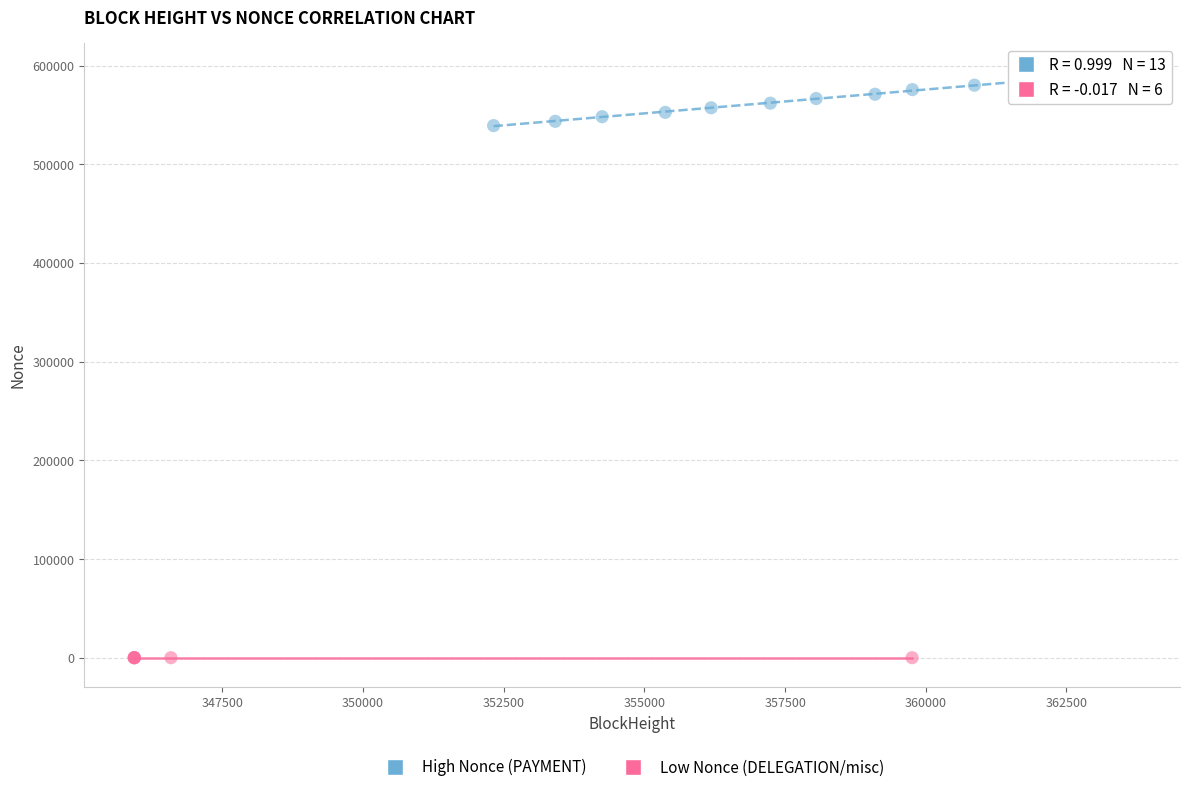

Which series has the widest spread of Y values?

High Nonce (PAYMENT)